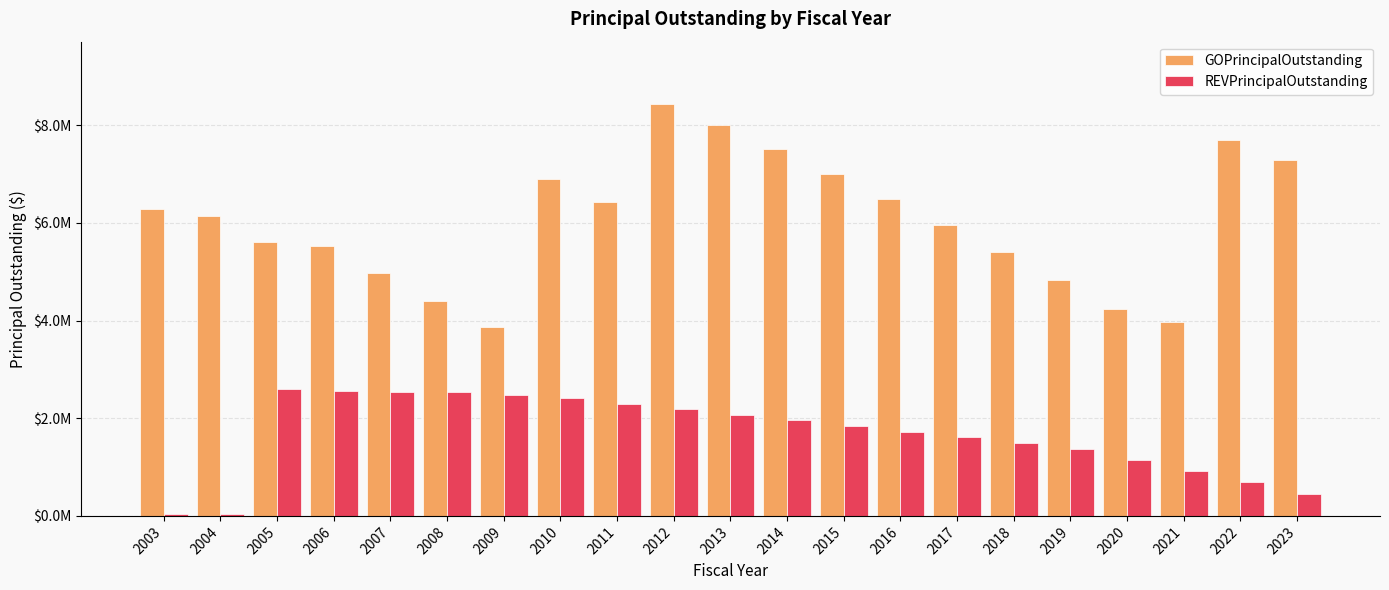

What are all the series names shown in the legend?

GOPrincipalOutstanding, REVPrincipalOutstanding